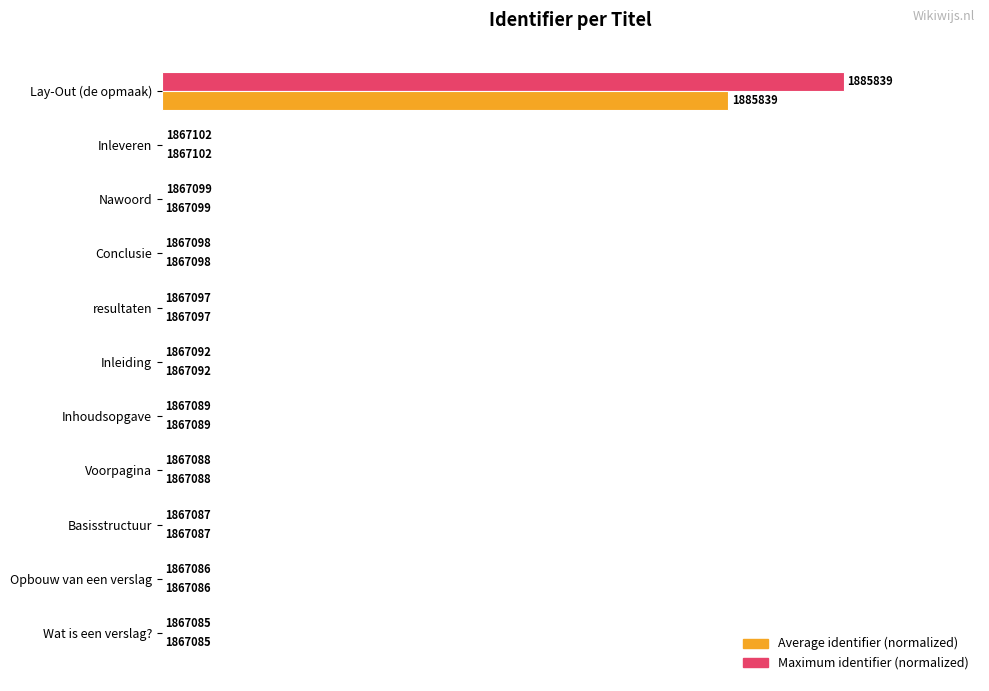

Reading left to right, extract all data points from this chart.

Maximum identifier (normalized): 0.0	0.0	0.0	0.0	0.0	0.0	0.1	0.1	0.1	0.1	100.0
Average identifier (normalized): 0.0	0.0	0.0	0.0	0.0	0.0	0.1	0.1	0.1	0.1	83.1